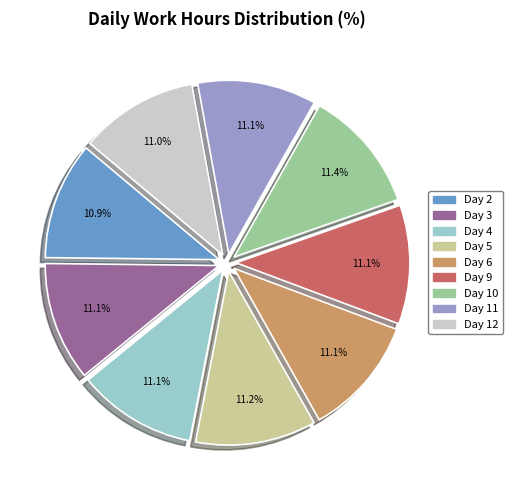

What is the ratio of the value at Day 9 to the value at Day 5?

1.0